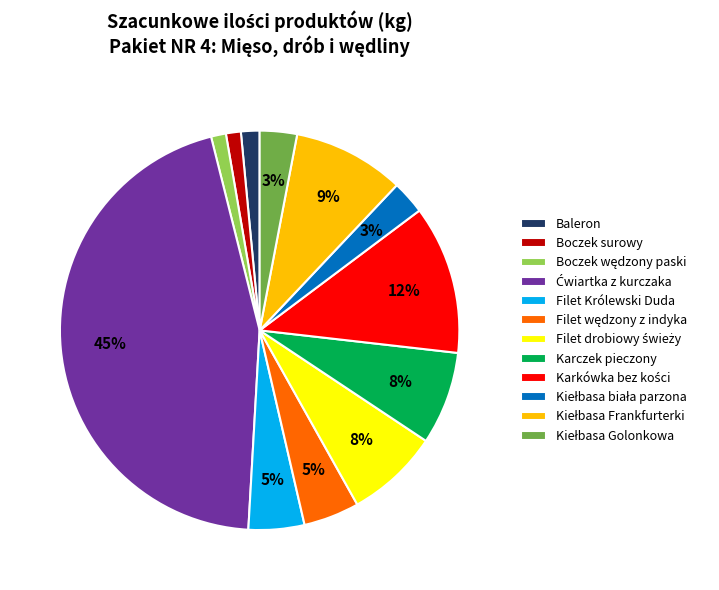

To the nearest percent, what percentage of the pie is Karczek pieczony?

8%